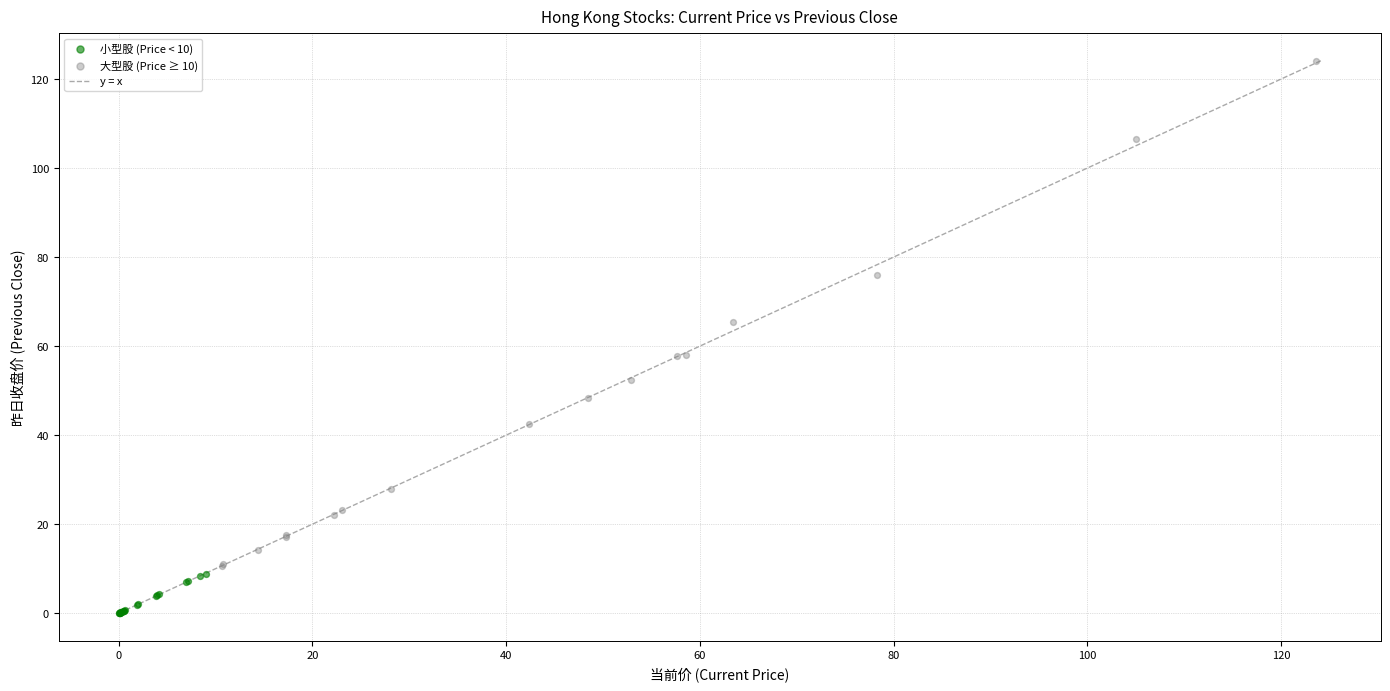

Which series contains the lowest Y value?

小型股 (Price < 10)